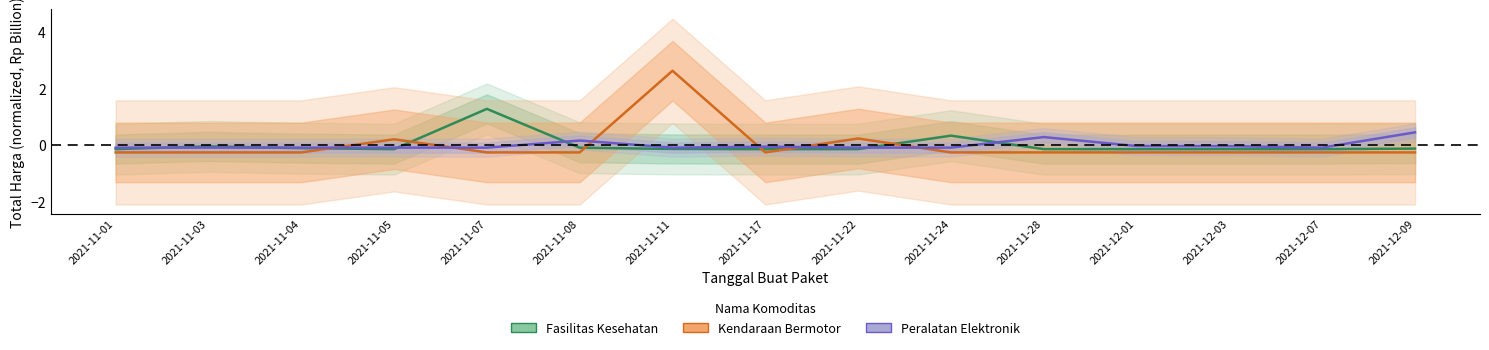

The Peralatan Elektronik series shows -0.1 at 2021-12-07. True or false?

True